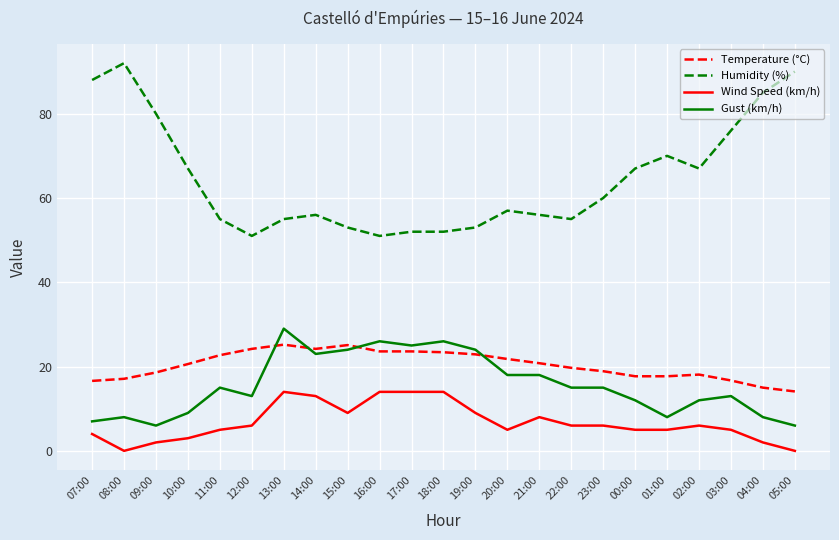

What is the difference between the Humidity (%) values at 22:00 and 16:00?

4.0